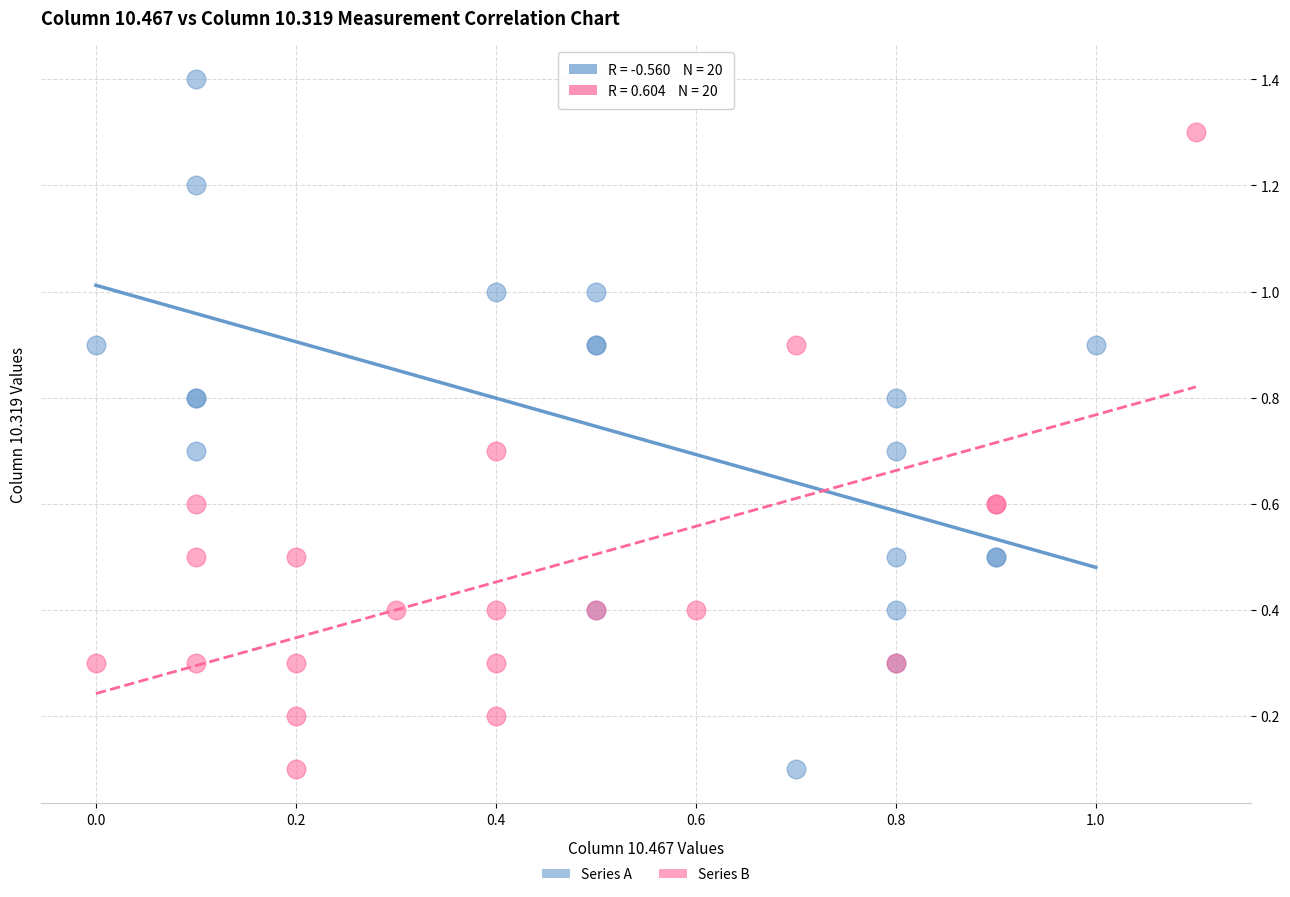

Which series contains the highest Y value?

Series A